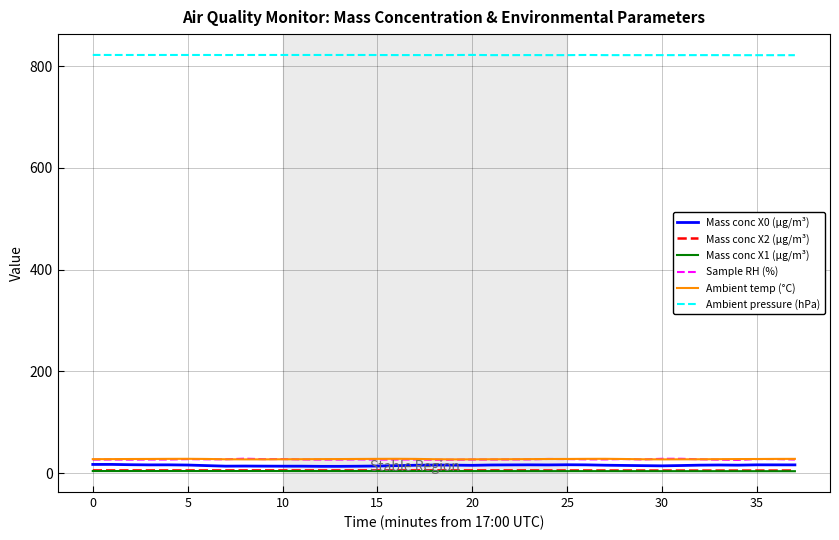

True or false: Mass conc X1 (μg/m³) and Mass conc X2 (μg/m³) cross at least once.

False